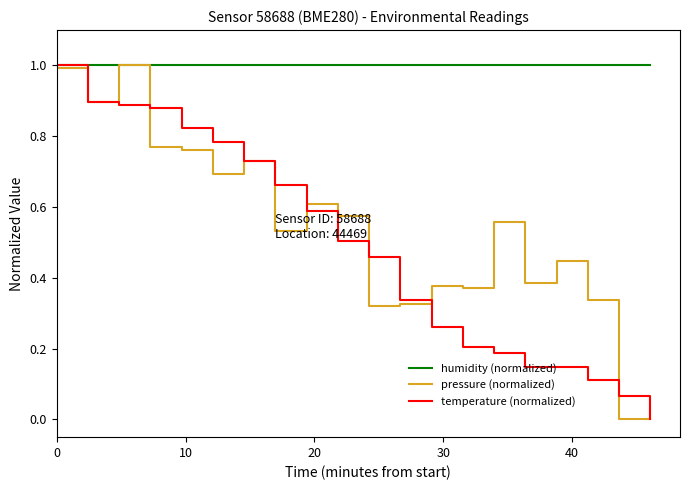

Which series has the largest total across all categories?

humidity (normalized)